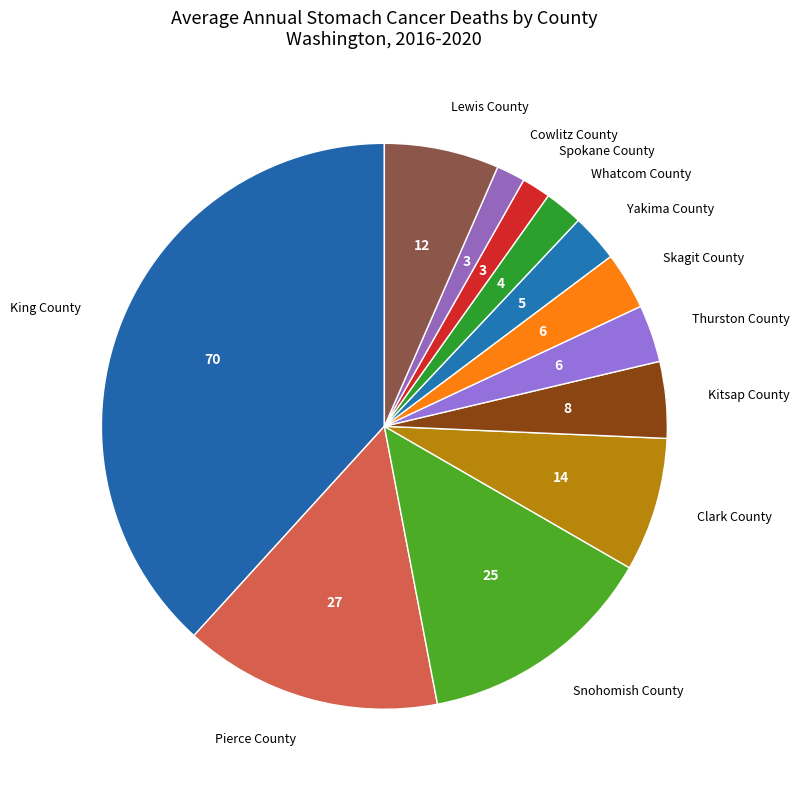

How many segments does this pie chart have?

12